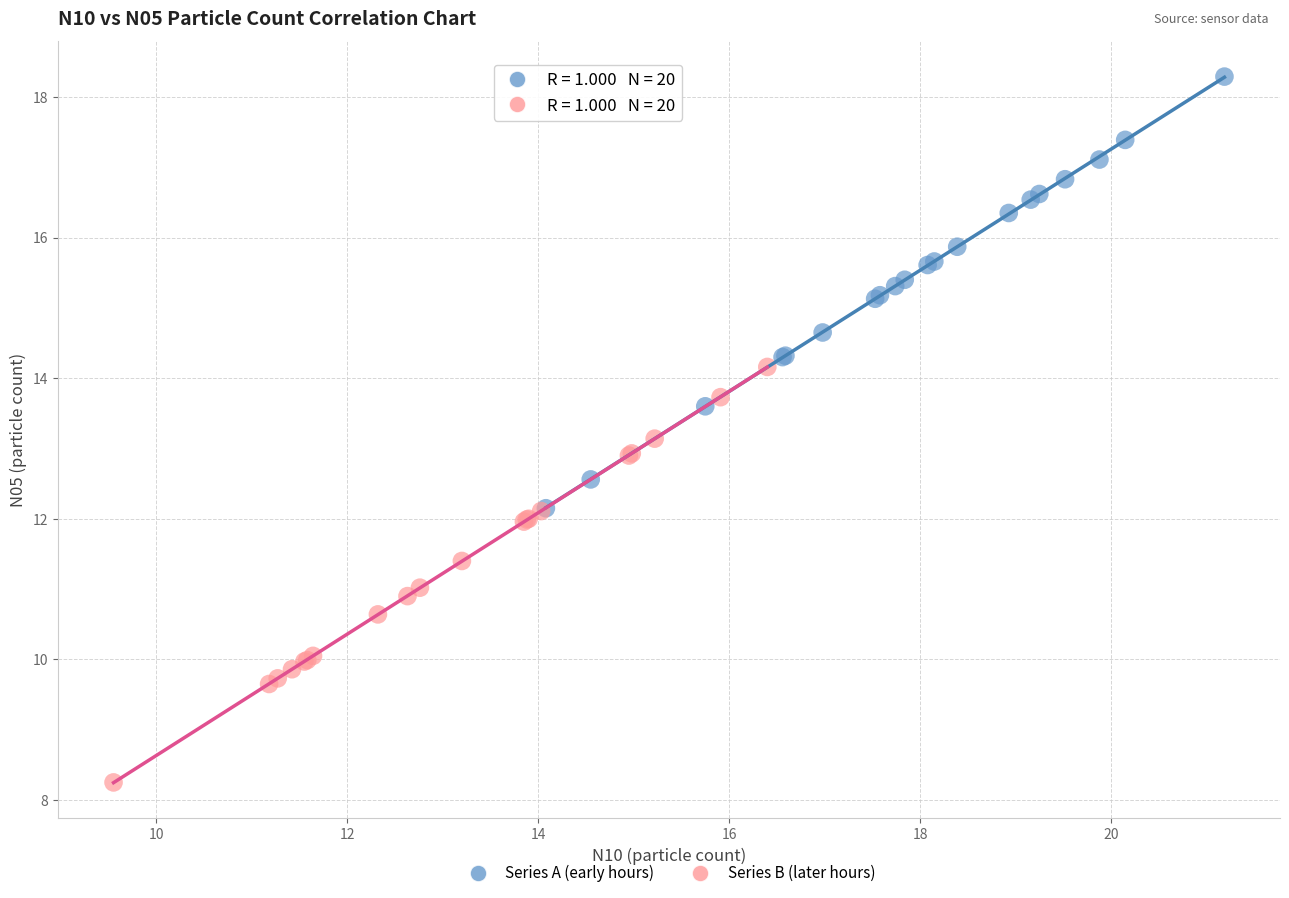

Which series reaches the minimum Y coordinate?

Series B (later hours)